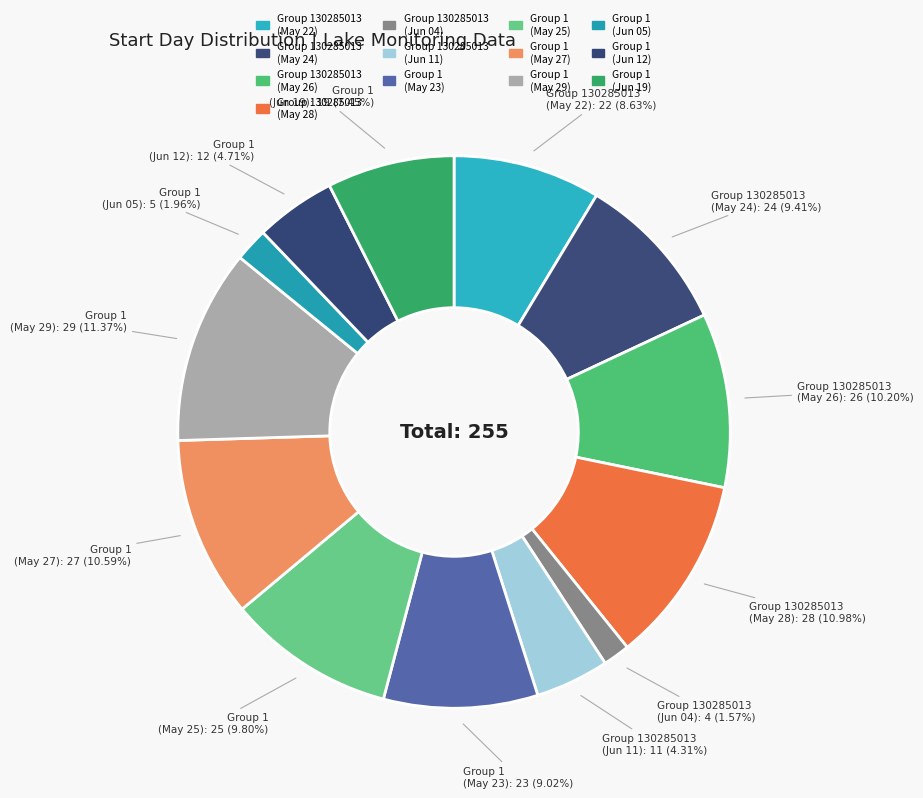

How many slices are in this pie chart?

13